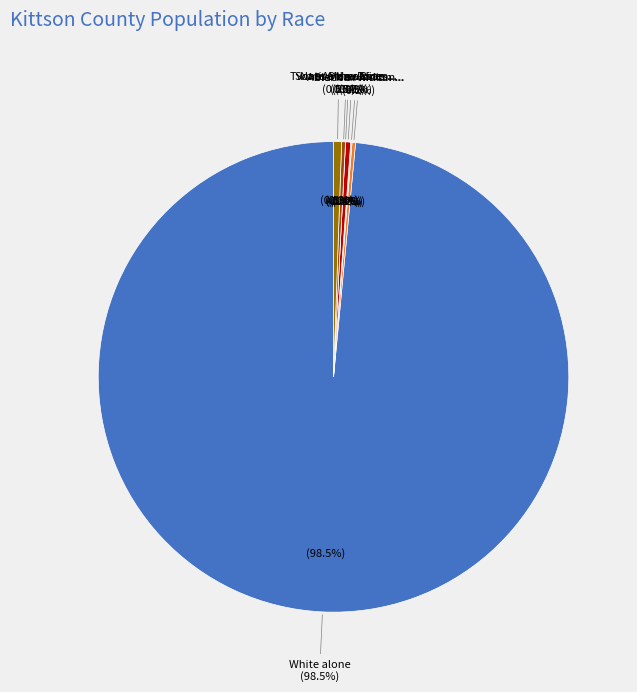

Which category has the smallest portion of the pie?

Native Hawaiian and Other Pacific